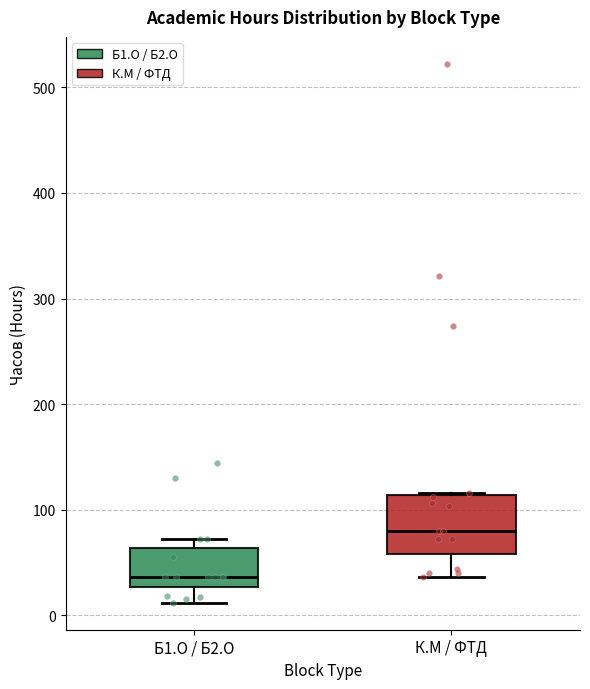

Reading left to right, read every box against the y-axis: the position of its median line, the range the box covers, and the ends of its whiskers. The values are not printed on the chart, so give them approximately, as read against the axis.

Б1.О / Б2.О: median 40, box 30 to 60, whiskers 10 to 70
К.М / ФТД: median 80, box 60 to 110, whiskers 40 to 120